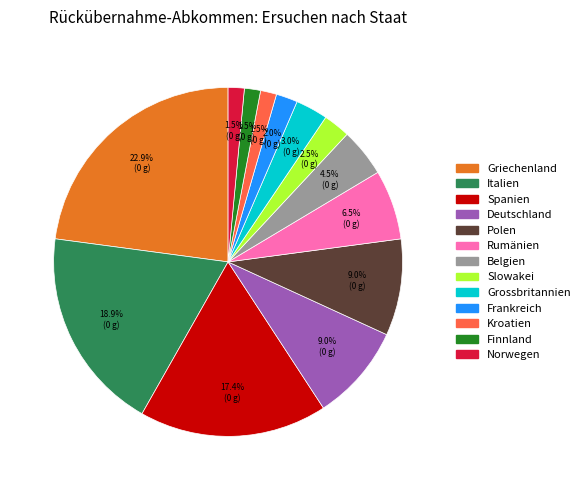

What is the largest slice in the pie chart?

Griechenland